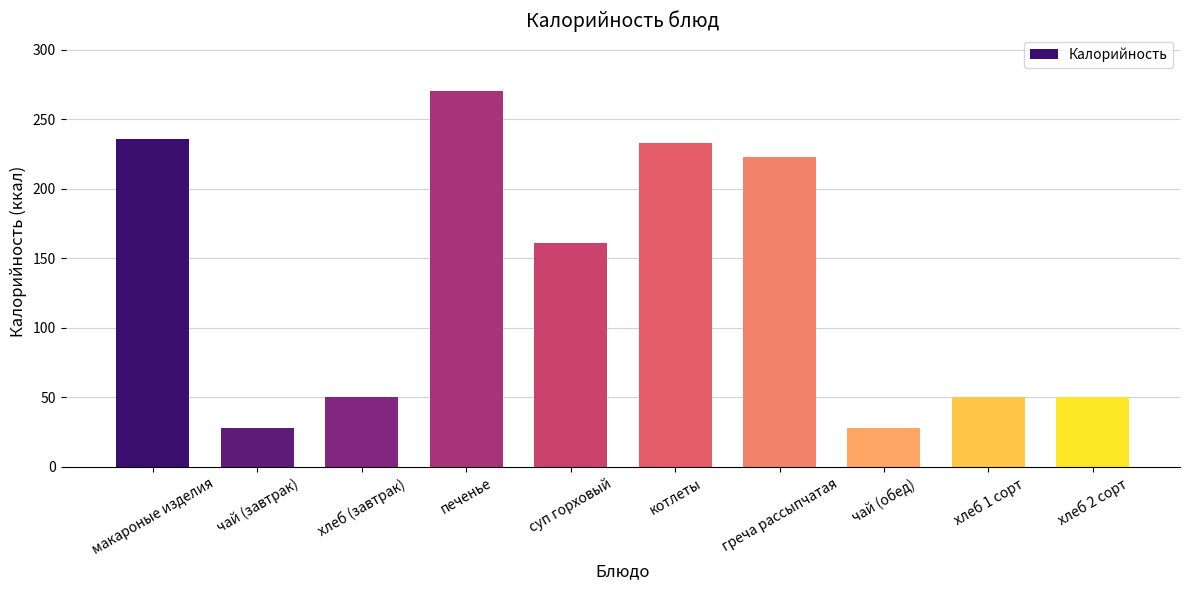

Which category has the highest value across all series?

печенье